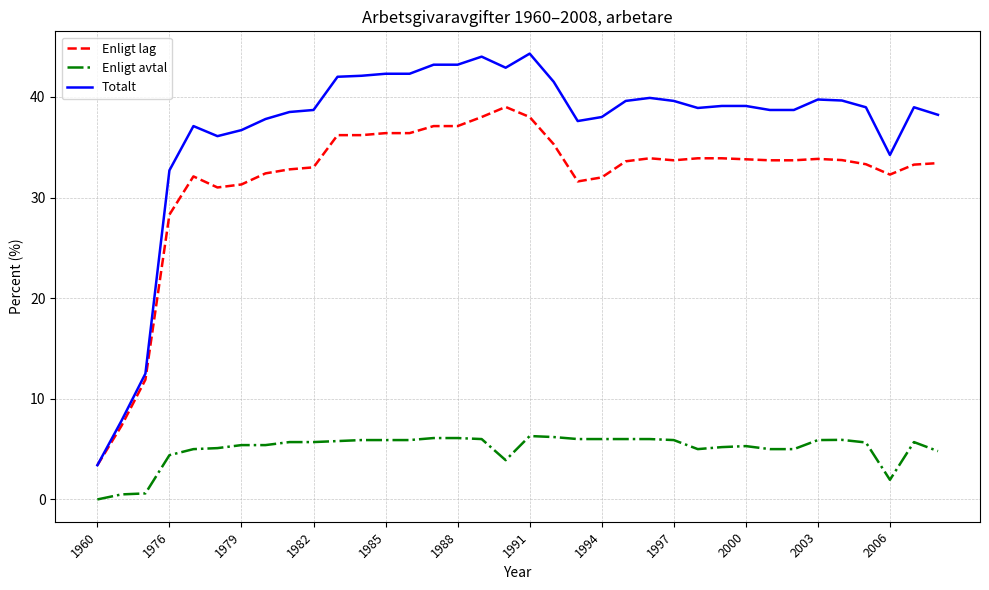

Rank the series by their average value, from lowest to highest.

Enligt avtal, Enligt lag, Totalt